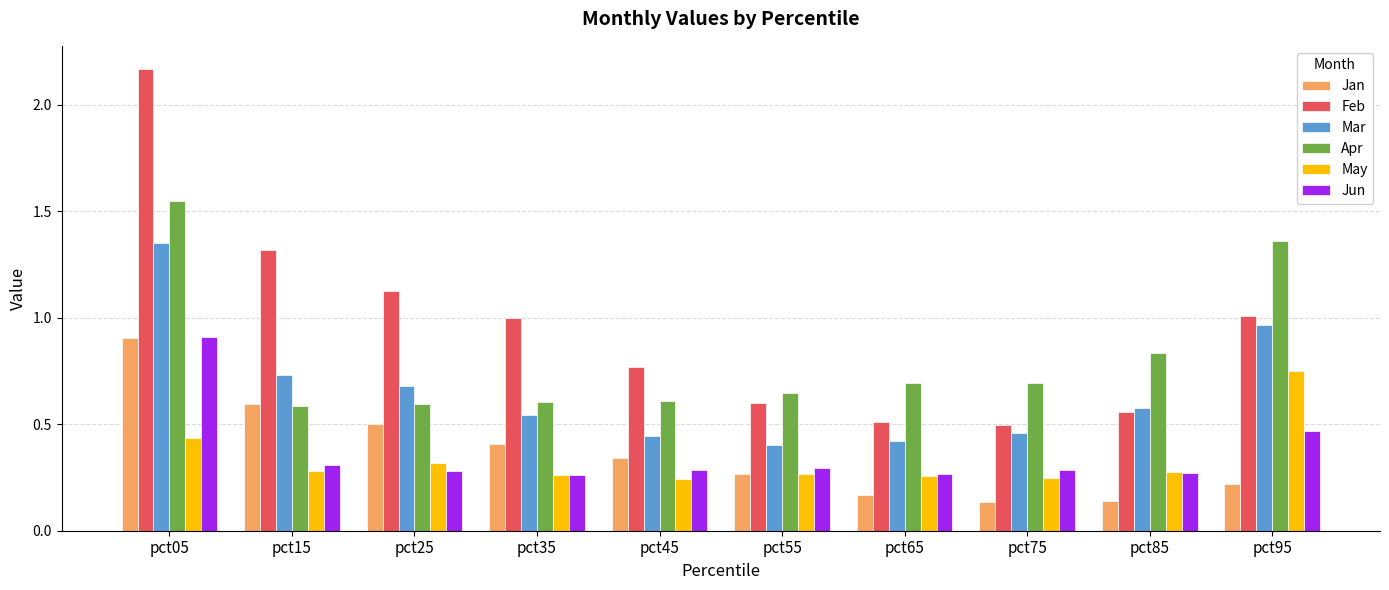

What is the total value across all series at pct25?

3.5